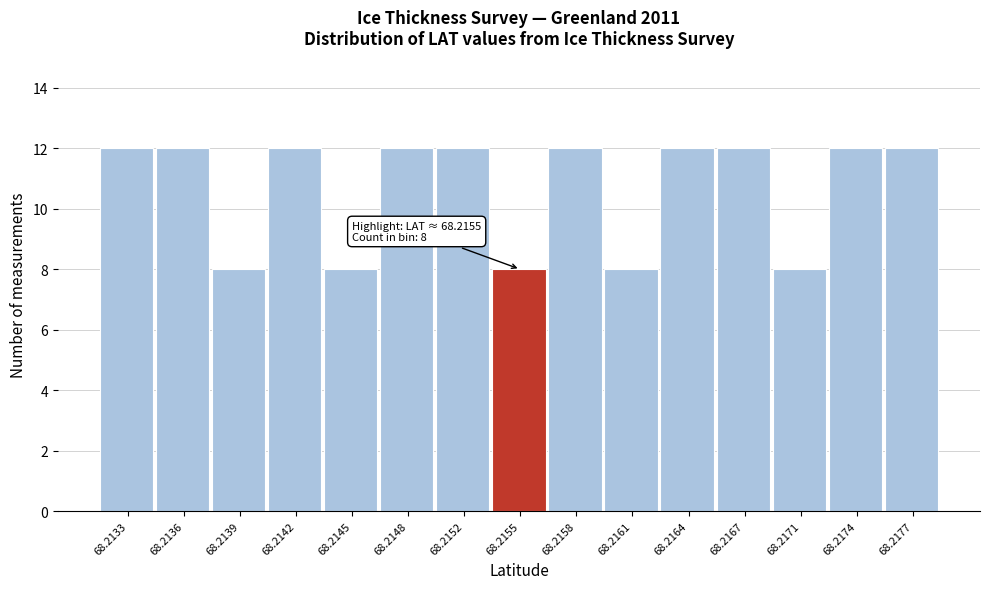

Reading right to left, extract all data points from this chart.

68.2177=12	68.2174=12	68.2171=8	68.2167=12	68.2164=12	68.2161=8	68.2158=12	68.2155=8	68.2152=12	68.2148=12	68.2145=8	68.2142=12	68.2139=8	68.2136=12	68.2133=12